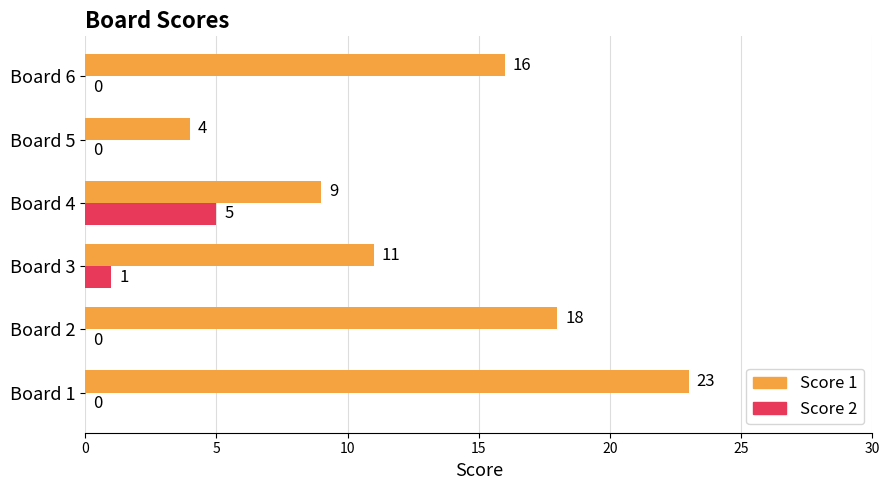

What is the maximum value shown in the chart?

23